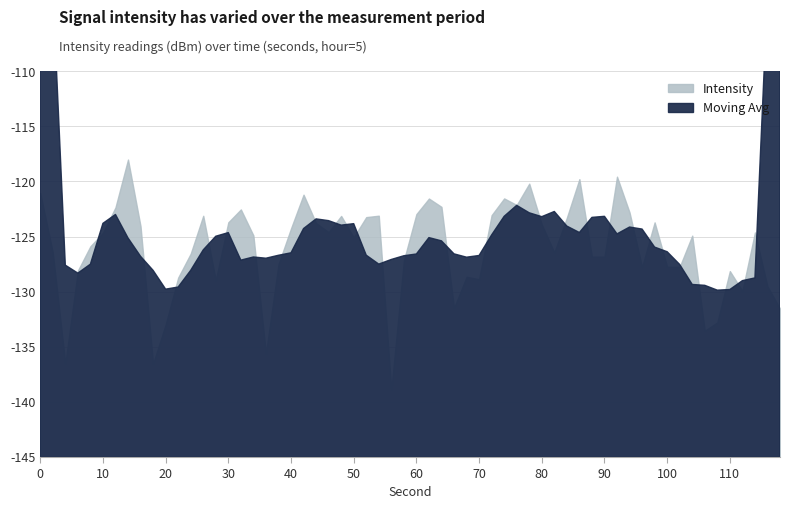

True or false: Intensity (dBm) and Moving Avg (dBm) intersect in this chart.

True